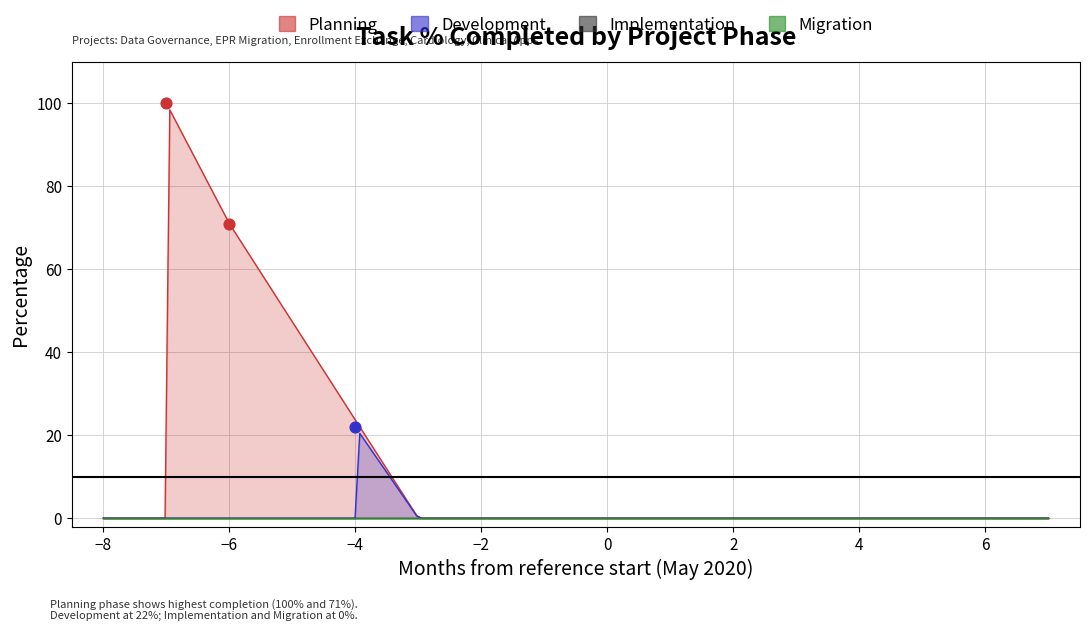

At how many categories does at least one series exceed 33?

2